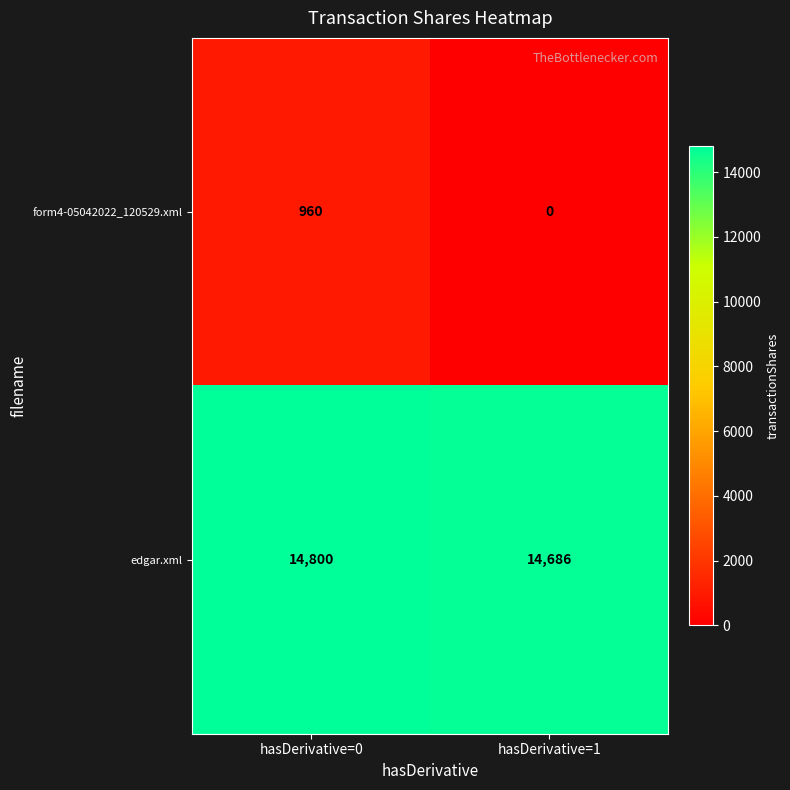

What value does the form4-05042022_120529.xml series have at hasDerivative=0, to the nearest 50?

950